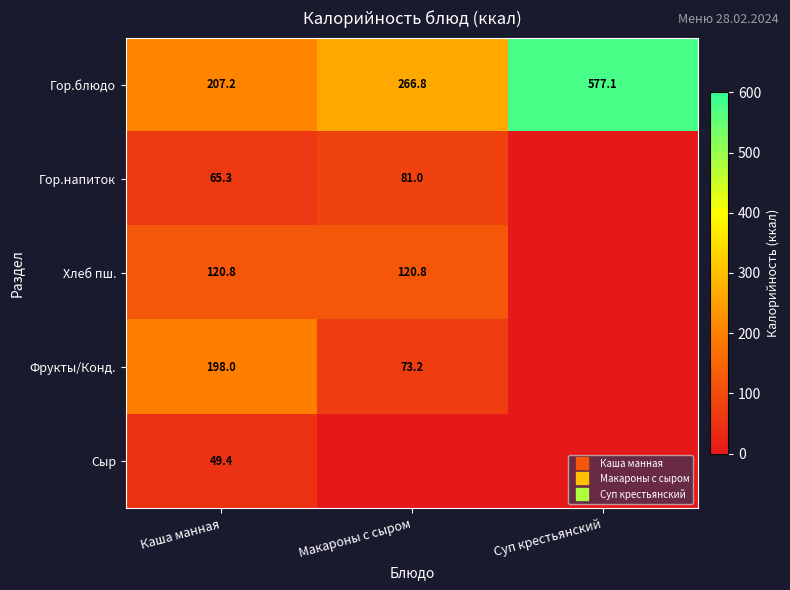

What is the difference between the second highest and minimum values in the Гор.напиток series?

65.3